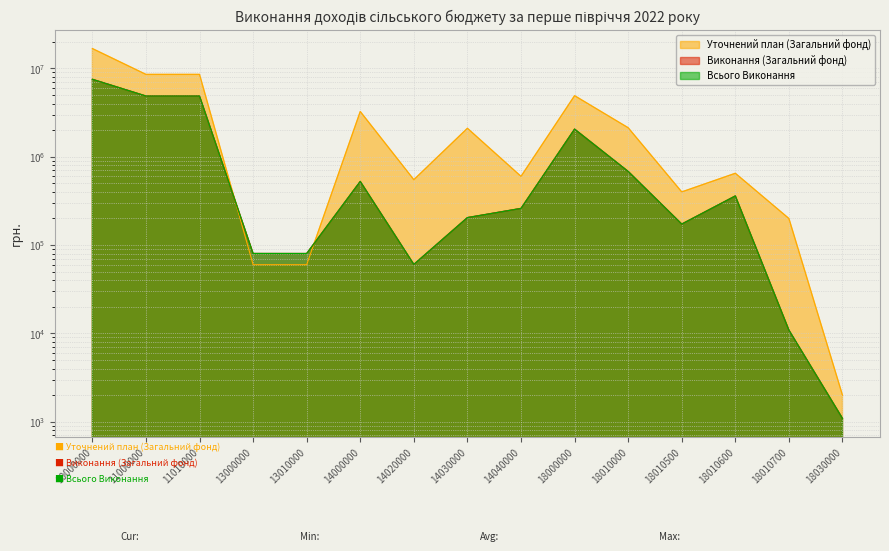

How many intersections are there between Всього Виконання and Уточнений план (Загальний фонд)?

2